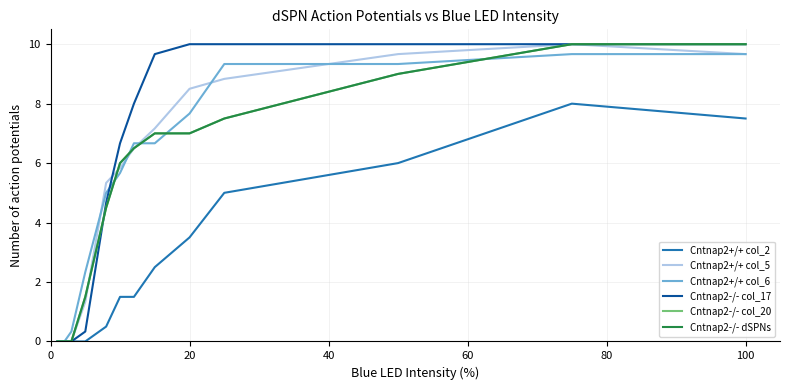

Is this an area chart (filled region under the line)?

No